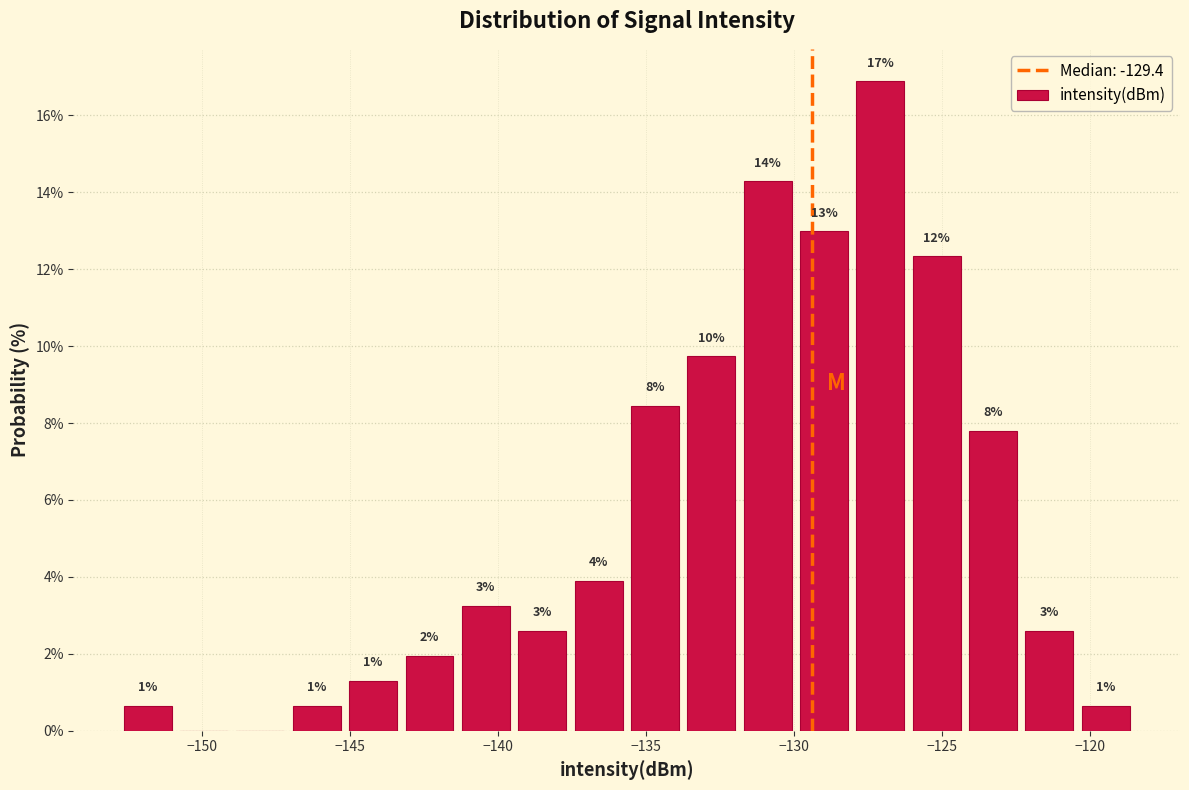

Read against the x-axis, roughly where is the centre of the tallest bar?

-127.0